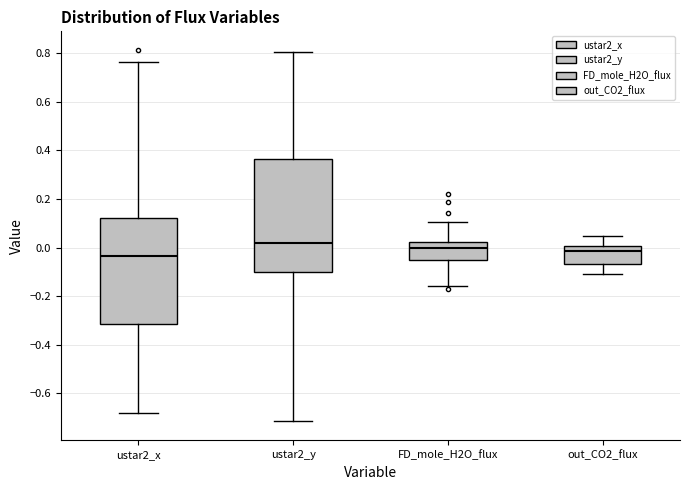

Where is the lower edge of the box for FD_mole_H2O_flux on the y-axis? The values are not printed on the chart, so give them approximately, as read against the axis.

-0.06